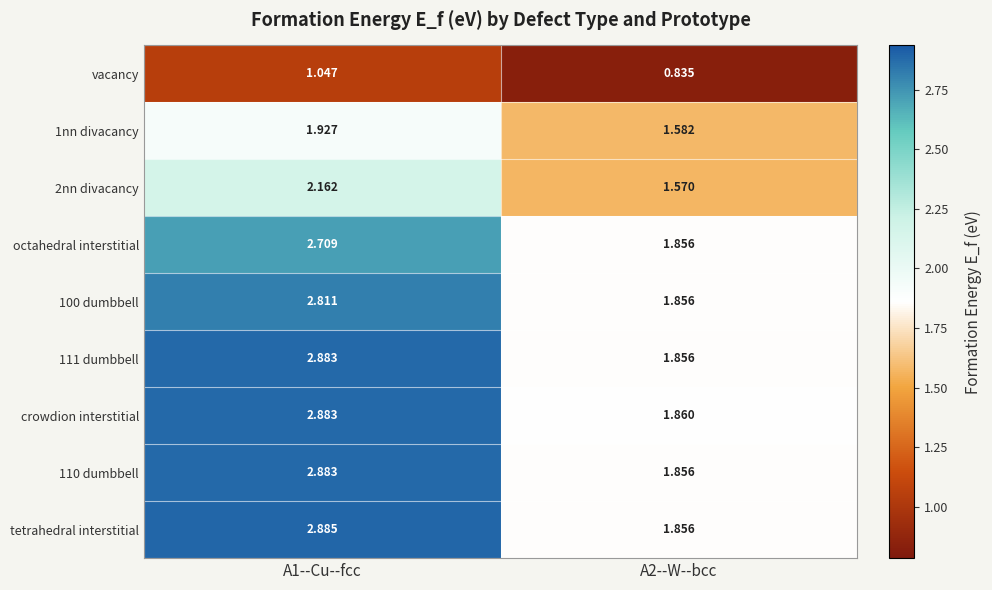

Which series has the largest total across all categories?

crowdion interstitial